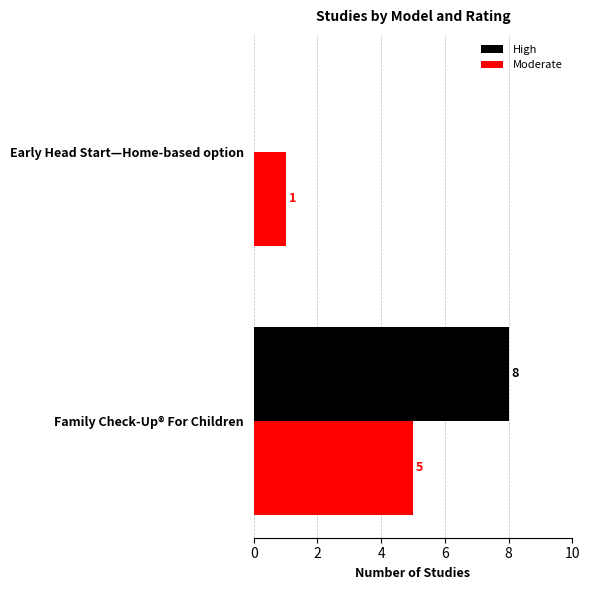

What is the maximum value for Moderate?

5